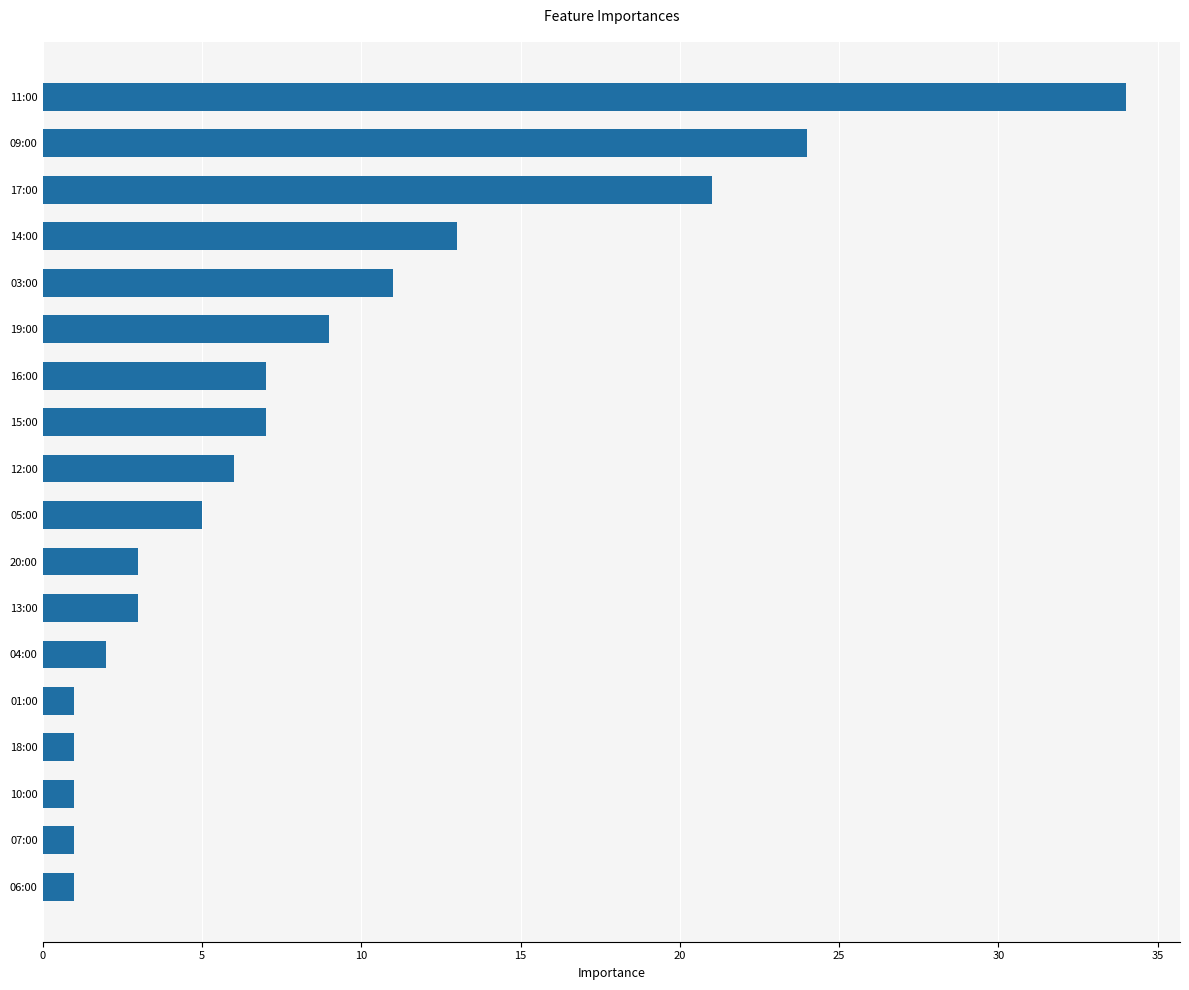

How many values are below 6?

9